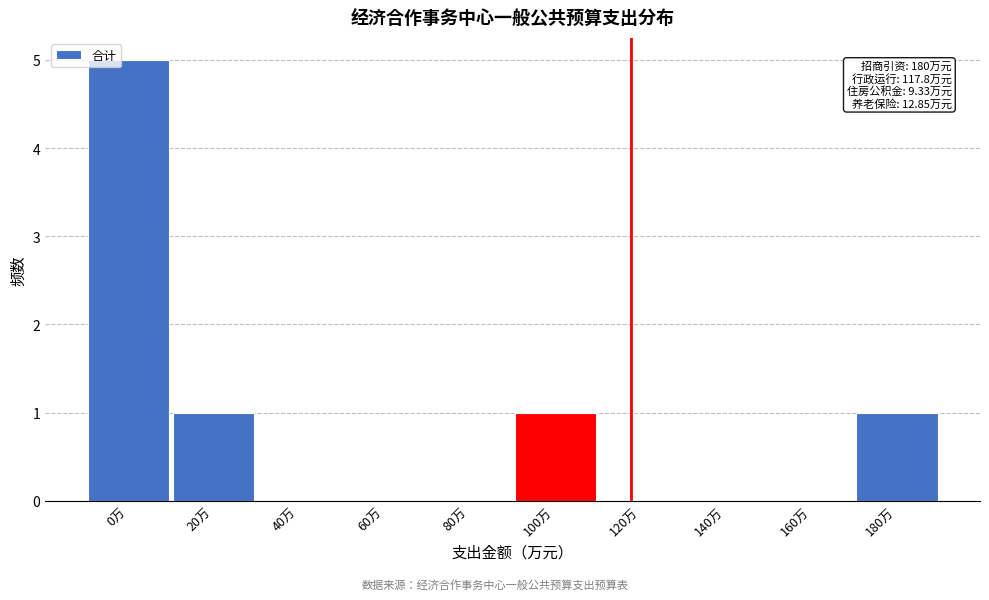

Reading right to left, transcribe all the data shown in this chart.

180万=1	160万=0	140万=0	120万=0	100万=1	80万=0	60万=0	40万=0	20万=1	0万=5